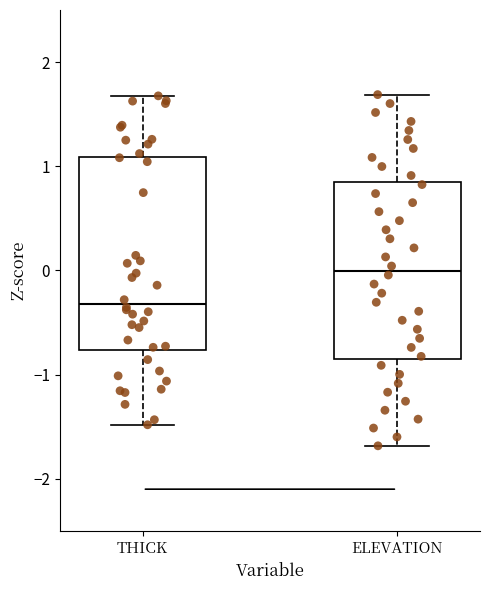

Reading left to right, transcribe this box plot: for each box, give where its median line is, the range the box spans, and where its two whiskers end, as read against the y-axis. The values are not printed on the chart, so give them approximately, as read against the axis.

THICK: median -0.3, box -0.8 to 1.1, whiskers -1.5 to 1.7
ELEVATION: median 0.0, box -0.8 to 0.8, whiskers -1.7 to 1.7